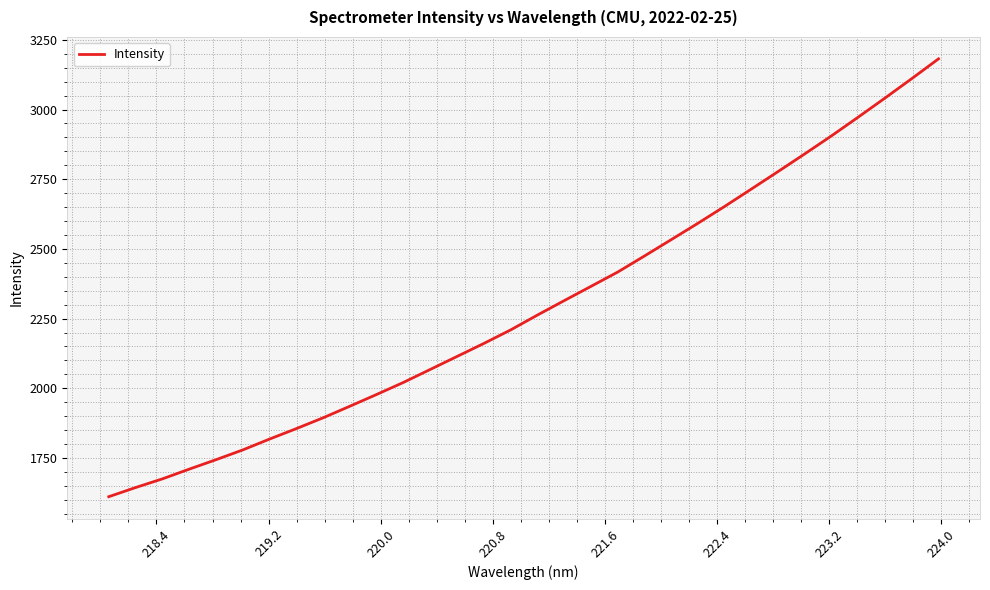

Does the chart have visible grid lines?

Yes